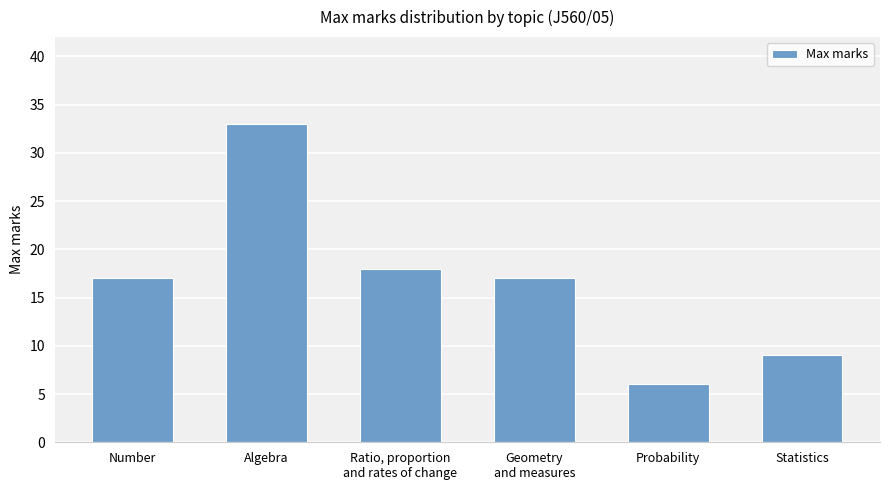

Which category has the lowest value across all series?

Probability